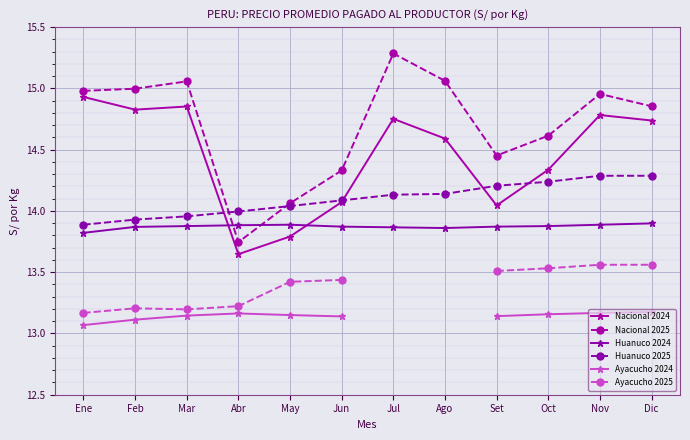

Between Feb and Ago, which series saw the biggest shift?

Nacional 2024